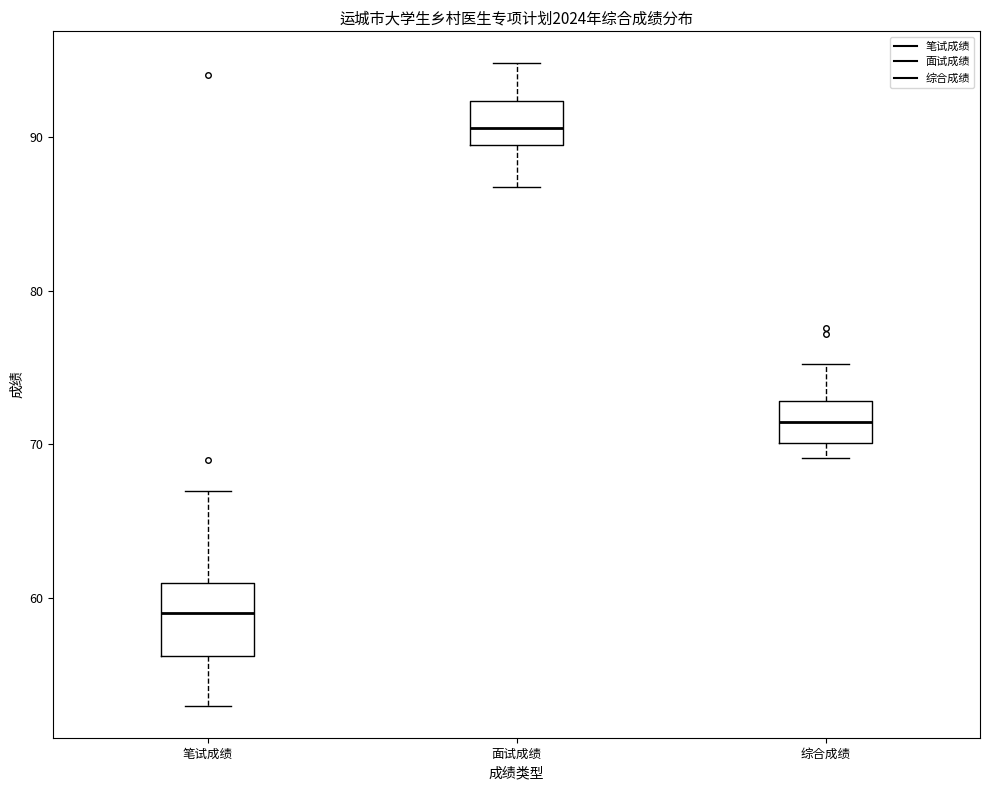

Which box's median line is the highest?

面试成绩